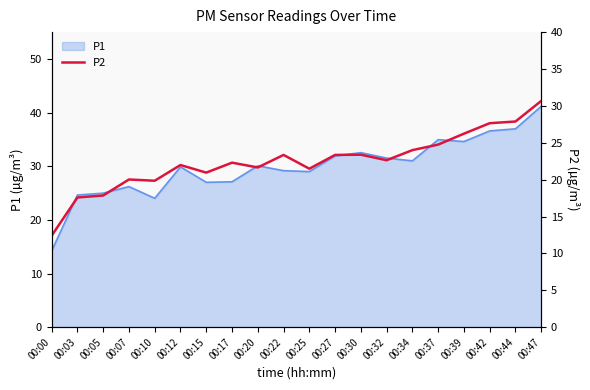

Does the chart have visible grid lines?

No